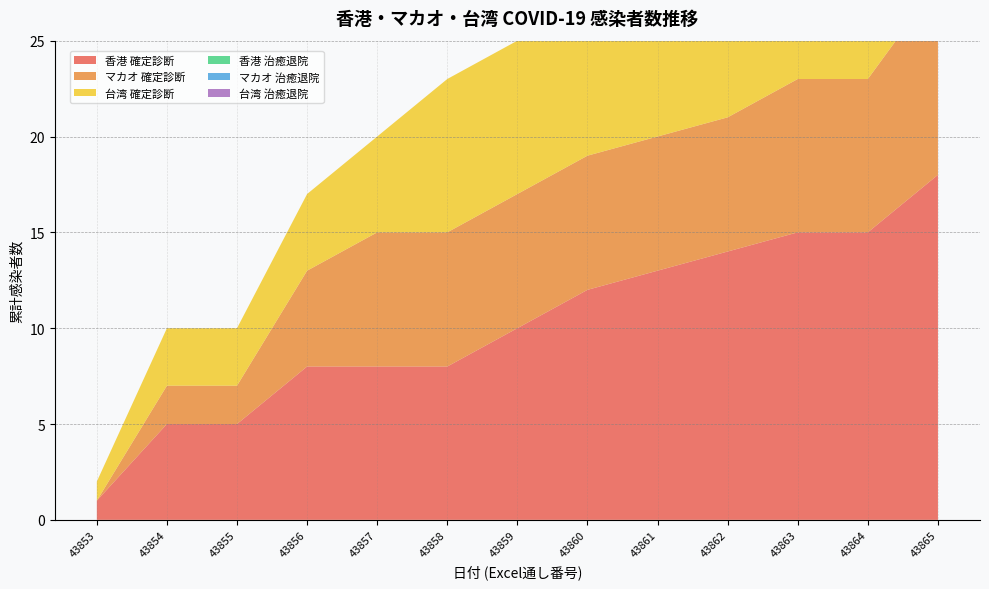

Reading left to right, transcribe all the data shown in this chart.

香港 確定診断: 43853=1	43854=5	43855=5	43856=8	43857=8	43858=8	43859=10	43860=12	43861=13	43862=14	43863=15	43864=15	43865=18
マカオ 確定診断: 43853=0	43854=2	43855=2	43856=5	43857=7	43858=7	43859=7	43860=7	43861=7	43862=7	43863=8	43864=8	43865=10
台湾 確定診断: 43853=1	43854=3	43855=3	43856=4	43857=5	43858=8	43859=8	43860=9	43861=10	43862=10	43863=10	43864=10	43865=11
香港 治癒退院: 43853=0	43854=0	43855=0	43856=0	43857=0	43858=0	43859=0	43860=0	43861=0	43862=0	43863=0	43864=0	43865=0
マカオ 治癒退院: 43853=0	43854=0	43855=0	43856=0	43857=0	43858=0	43859=0	43860=0	43861=0	43862=0	43863=0	43864=0	43865=0
台湾 治癒退院: 43853=0	43854=0	43855=0	43856=0	43857=0	43858=0	43859=0	43860=0	43861=0	43862=0	43863=0	43864=0	43865=0